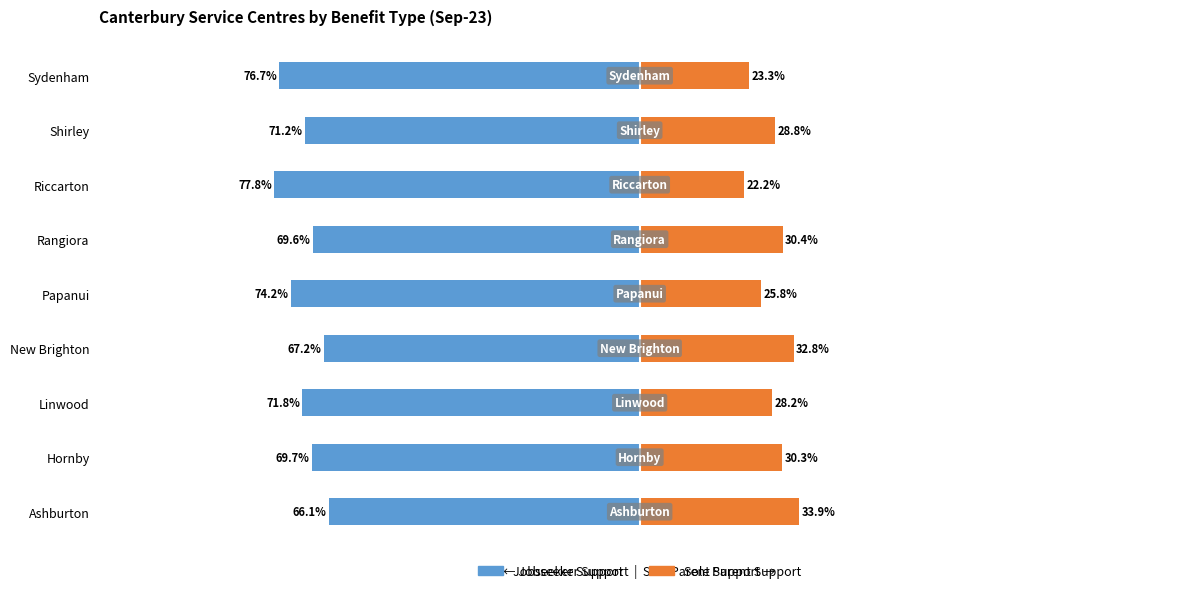

True or false: Jobseeker Support has a value of -69.6 at Rangiora.

True